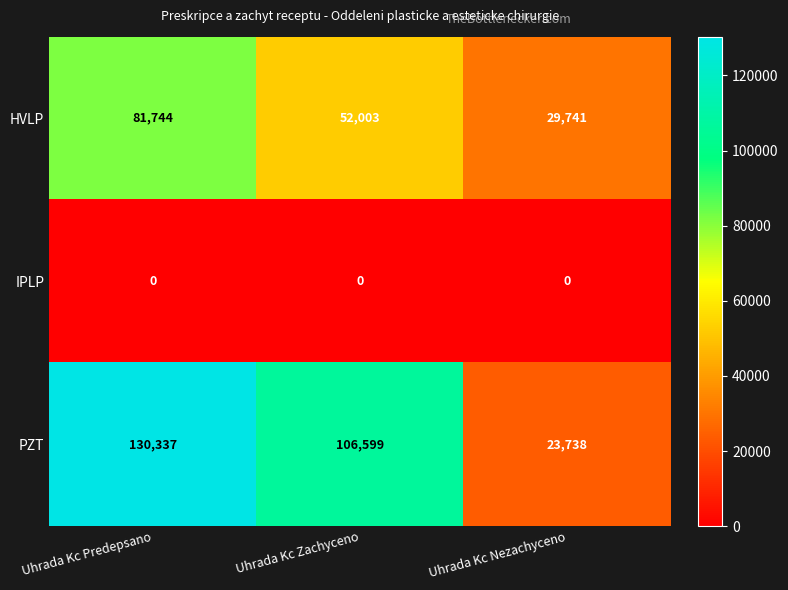

What is the spread (max minus min) of values at Uhrada Kc Nezachyceno?

29741